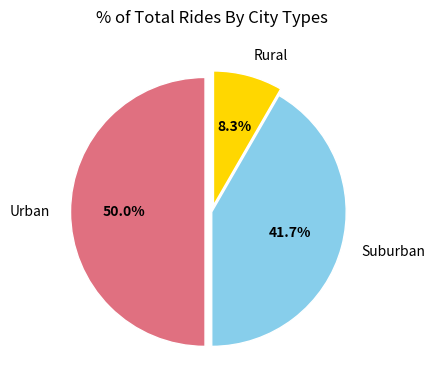

What is the ratio of the value at Urban to the value at Suburban?

1.2